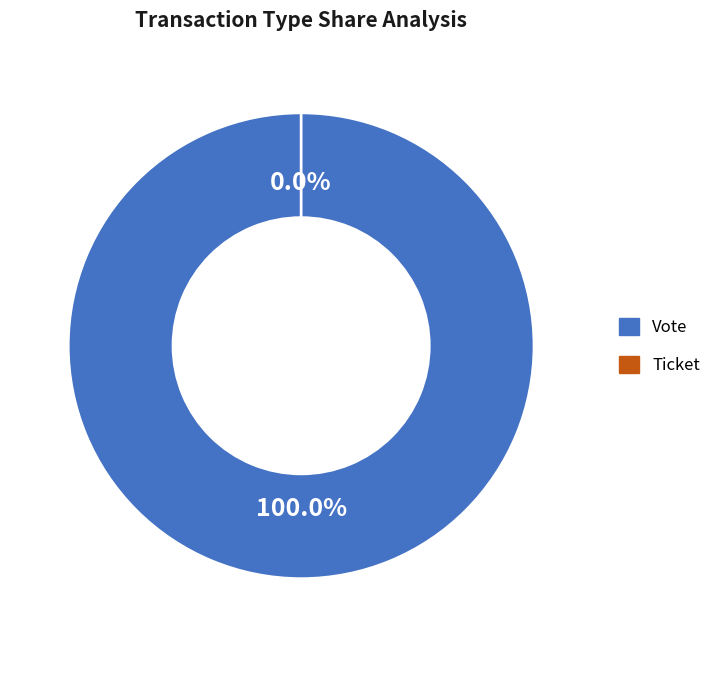

What percentage is the Vote slice, to the nearest percent?

100%